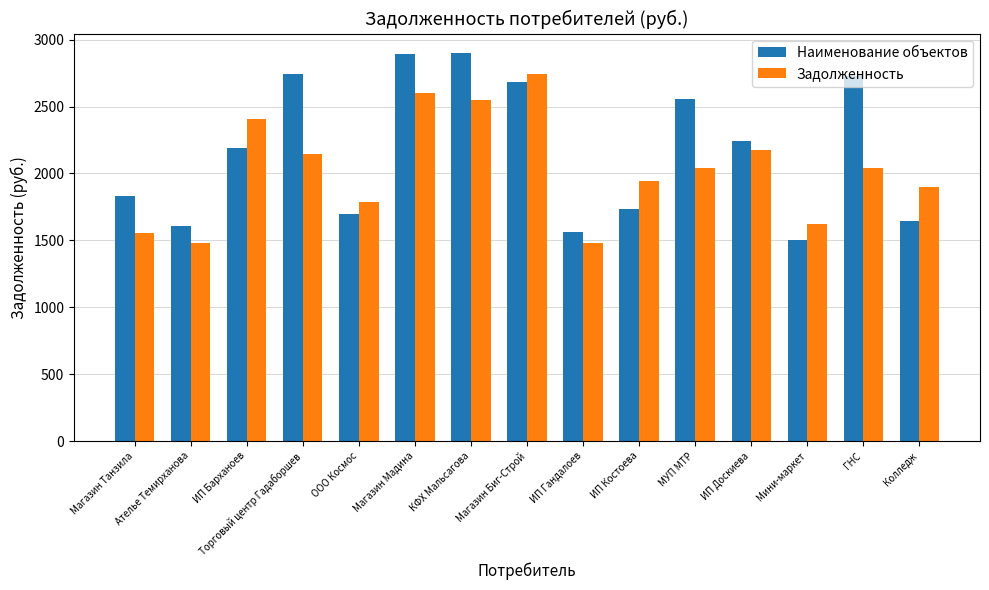

What is the label of the 3rd bar from the right?

Мини-маркет